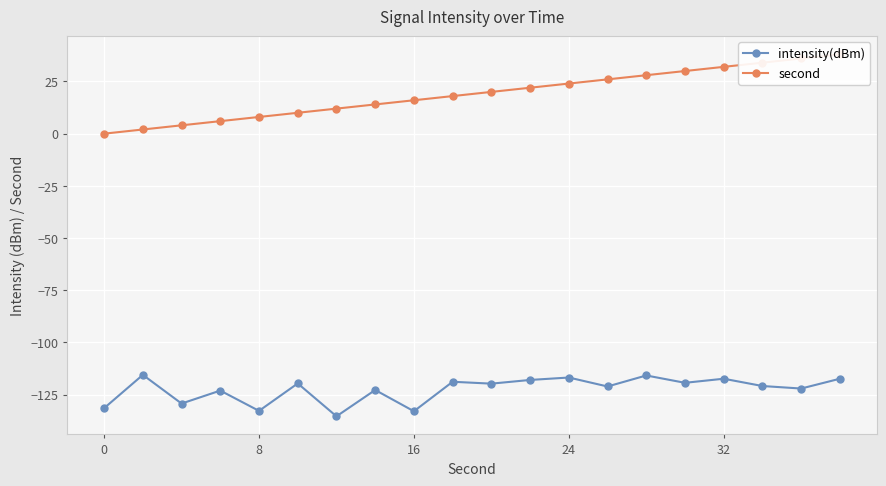

How many lines are shown in the chart?

2